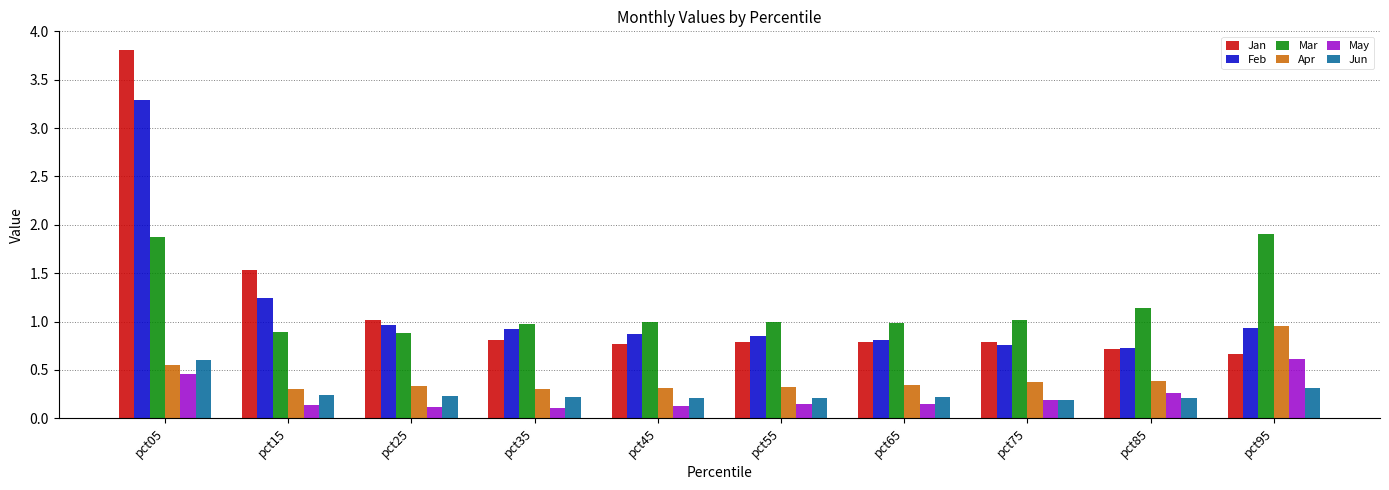

Which category has the highest value across all series?

pct05